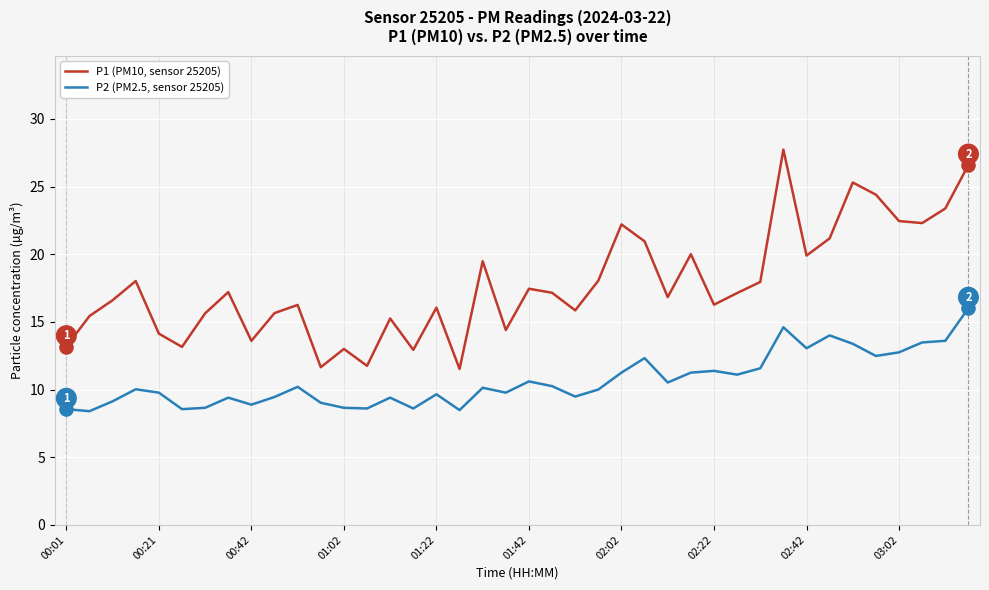

Which series has the largest total across all categories?

P1 (PM10, sensor 25205)